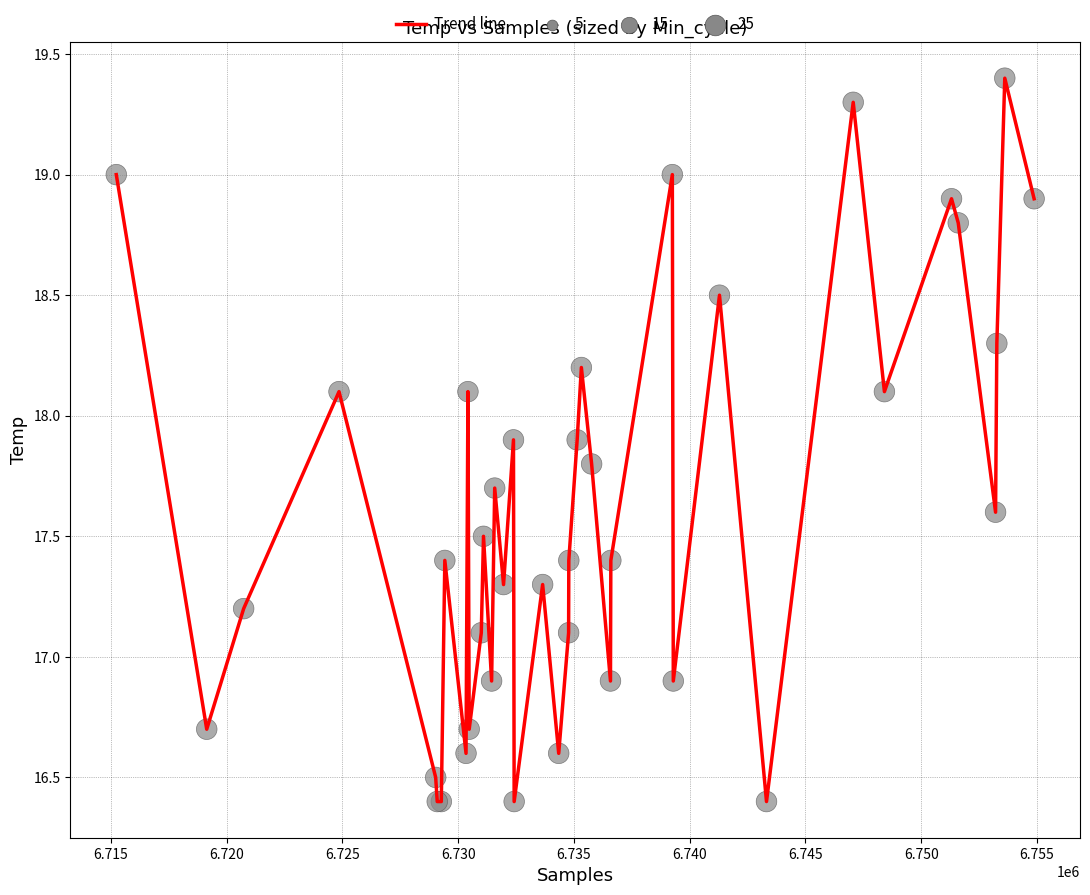

What is the greatest value displayed?

19.4